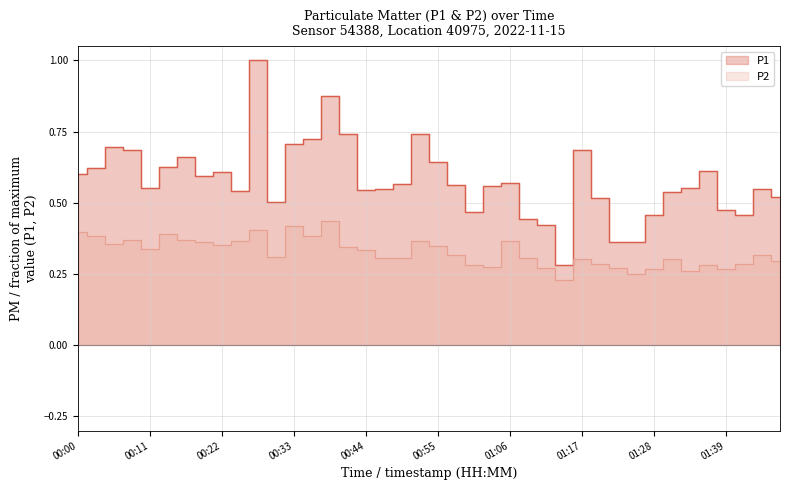

Does the chart have visible grid lines?

Yes